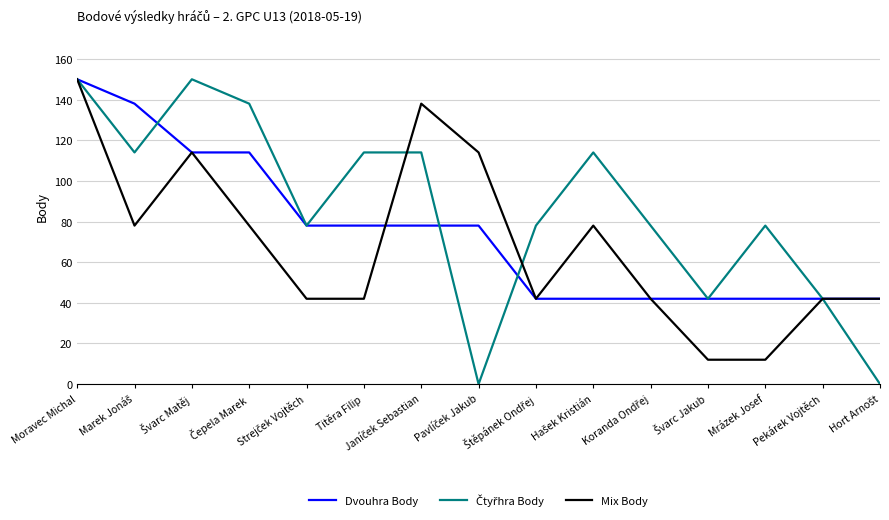

What is the greatest value displayed?

150